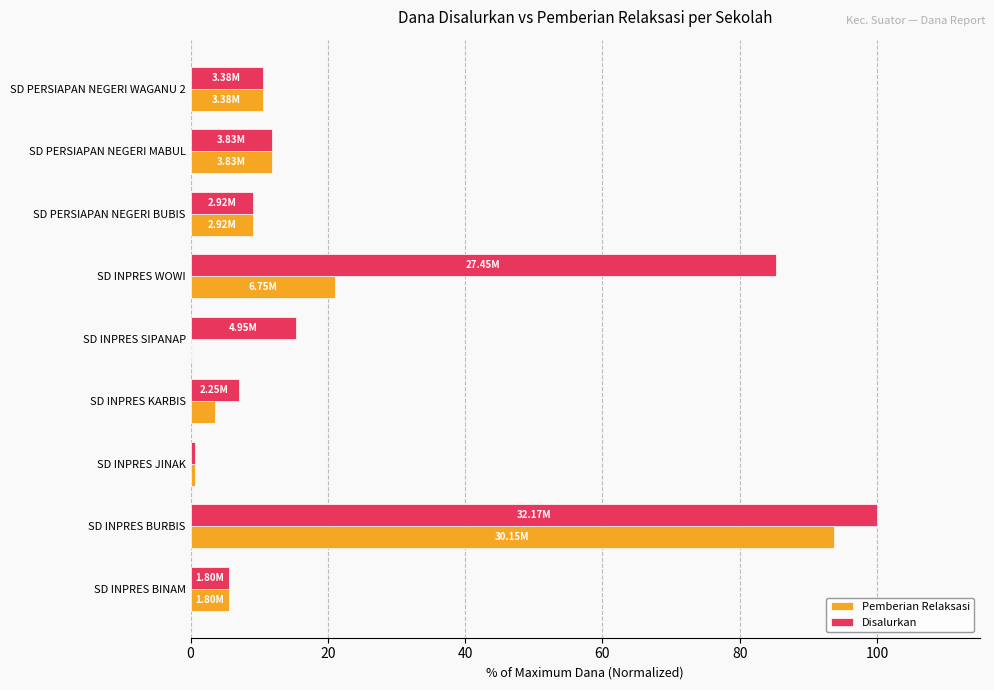

What is the total value across all series at SD INPRES BINAM?

11.2